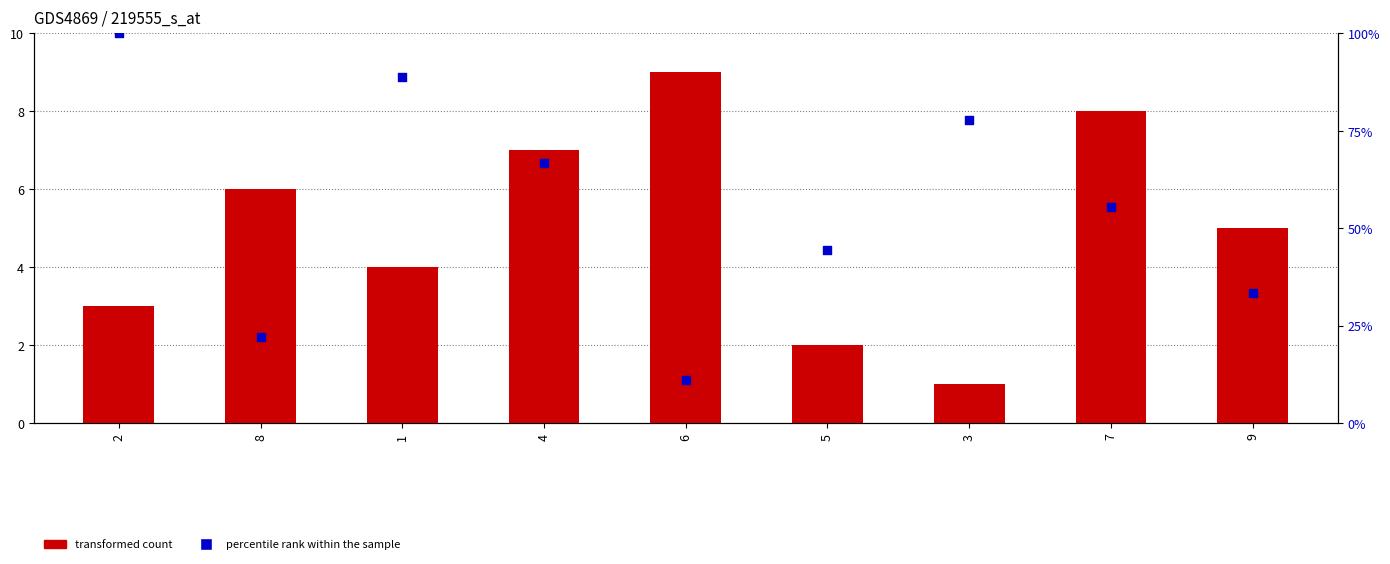

Which series has the widest spread of Y values?

percentile rank within the sample